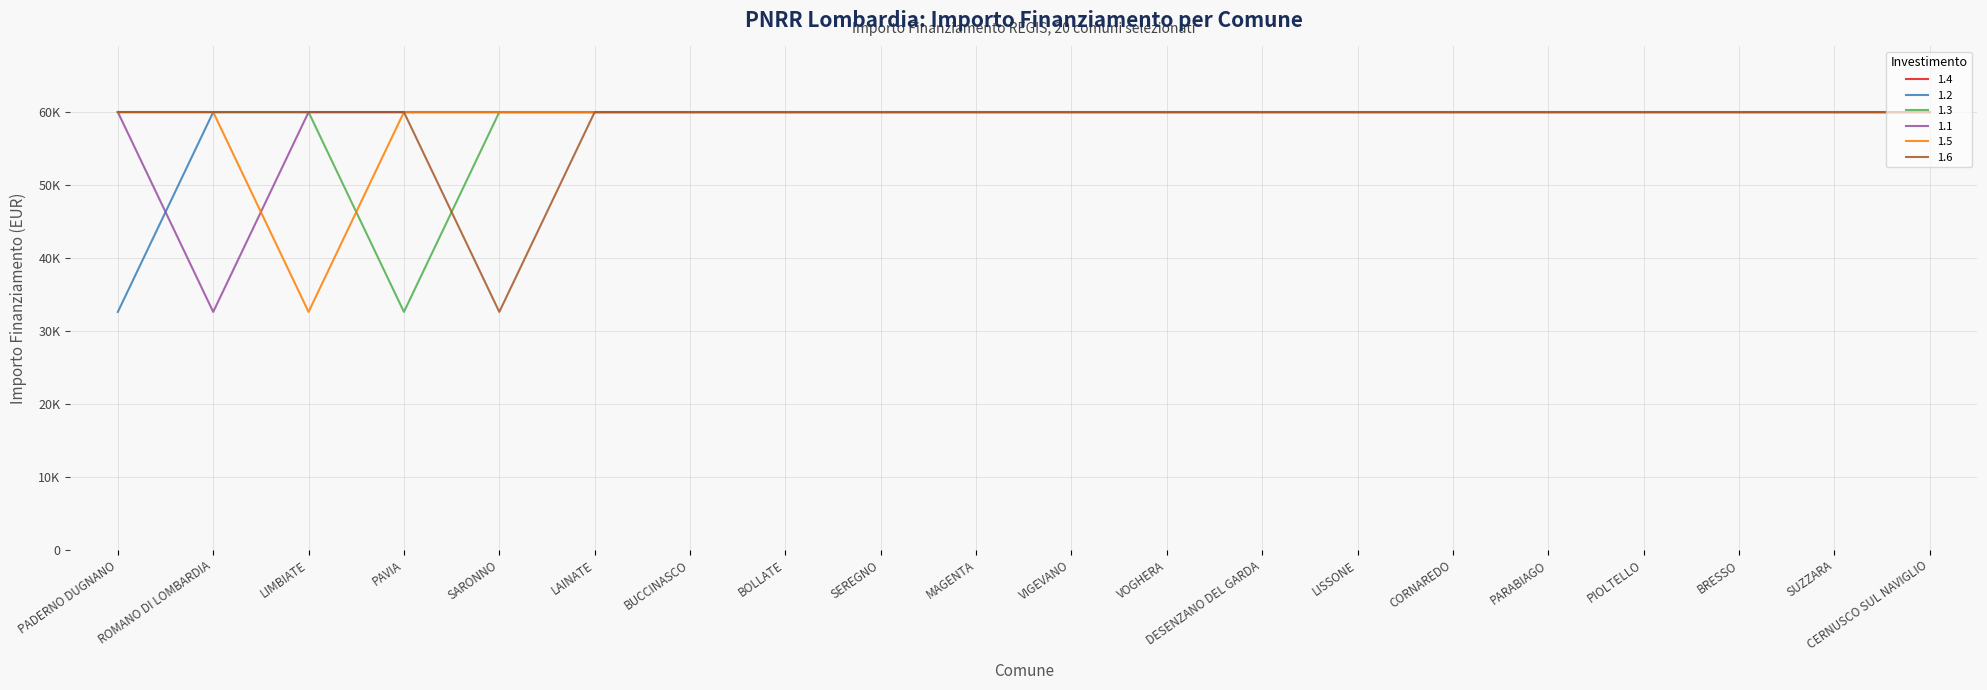

What are all the series names shown in the legend?

1.4, 1.2, 1.3, 1.1, 1.5, 1.6